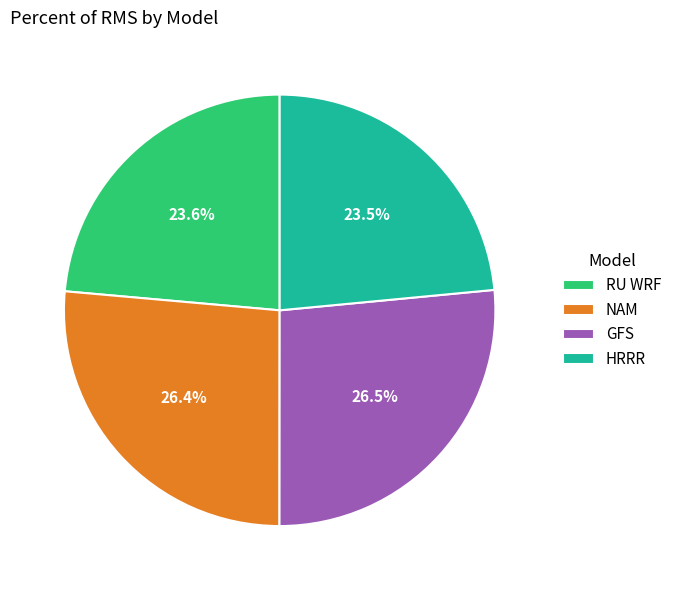

Between HRRR and GFS, which is larger?

GFS